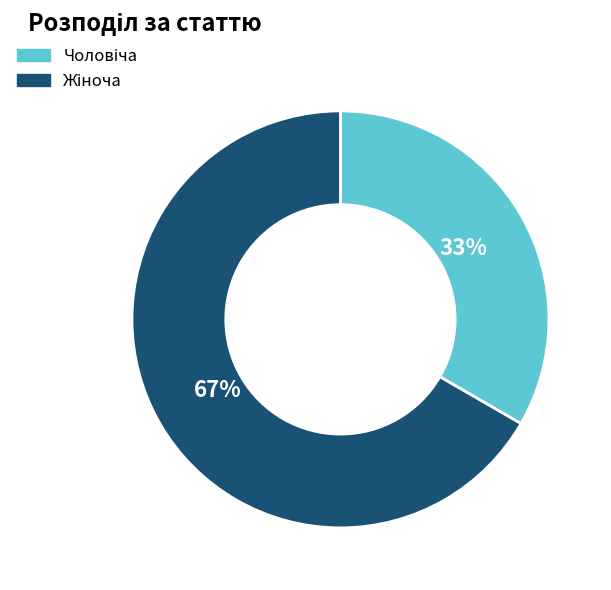

To the nearest percent, what is the average slice percentage?

50%